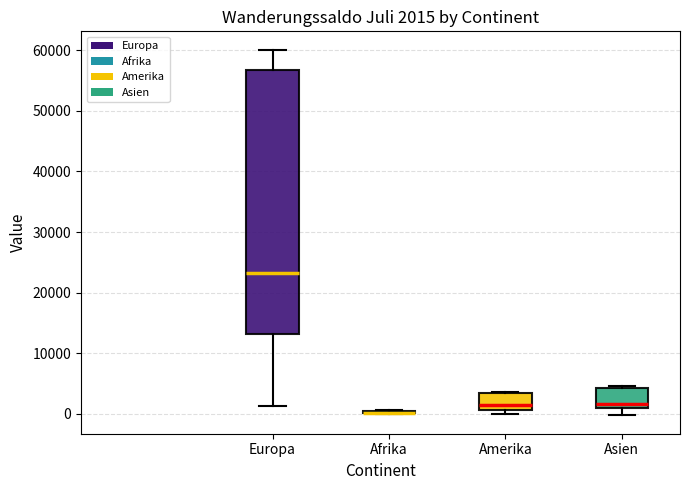

Comparing the boxes themselves (not the whiskers), which one is the tallest?

Europa